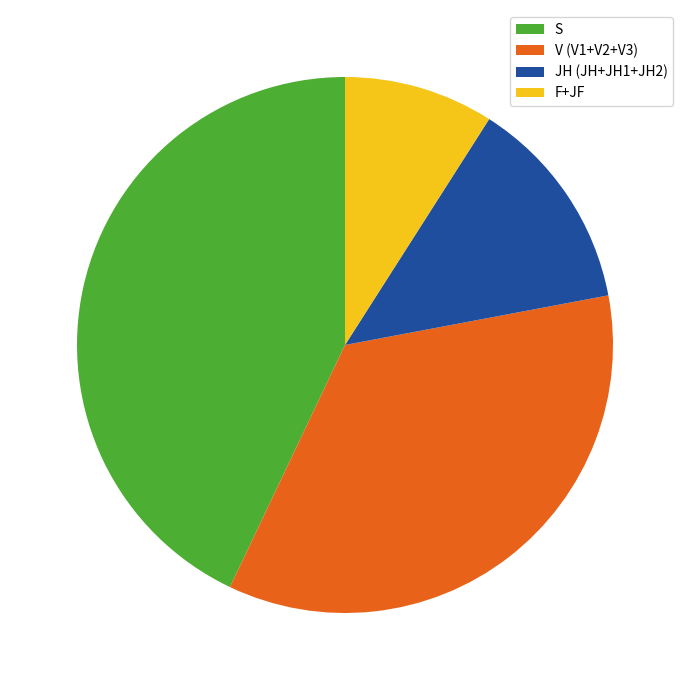

Combined, do JH (JH+JH1+JH2) and V (V1+V2+V3) account for over 50%?

No